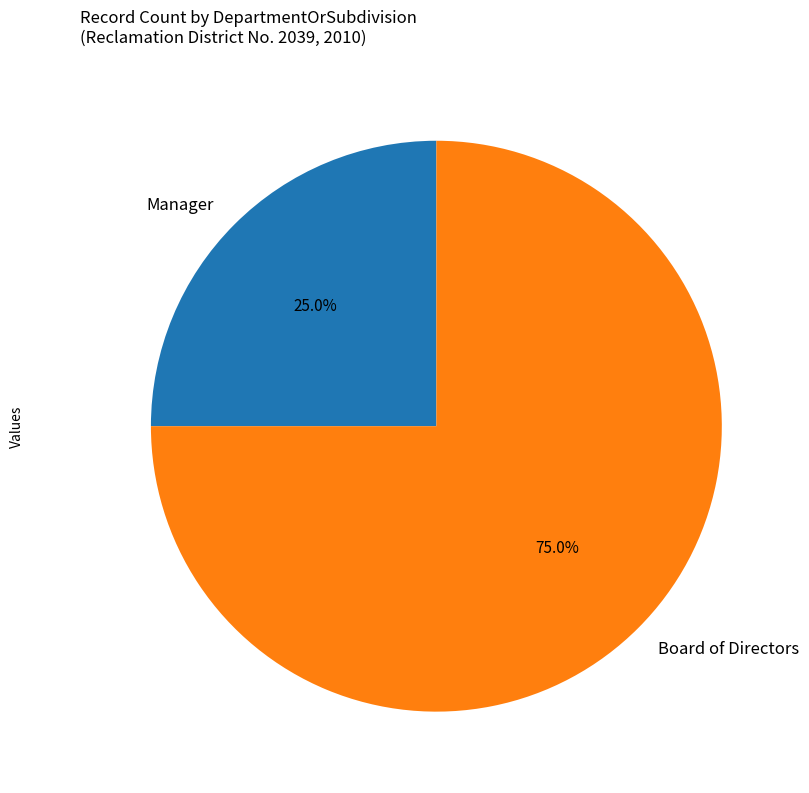

Which slice represents more than half of the pie?

Board of Directors